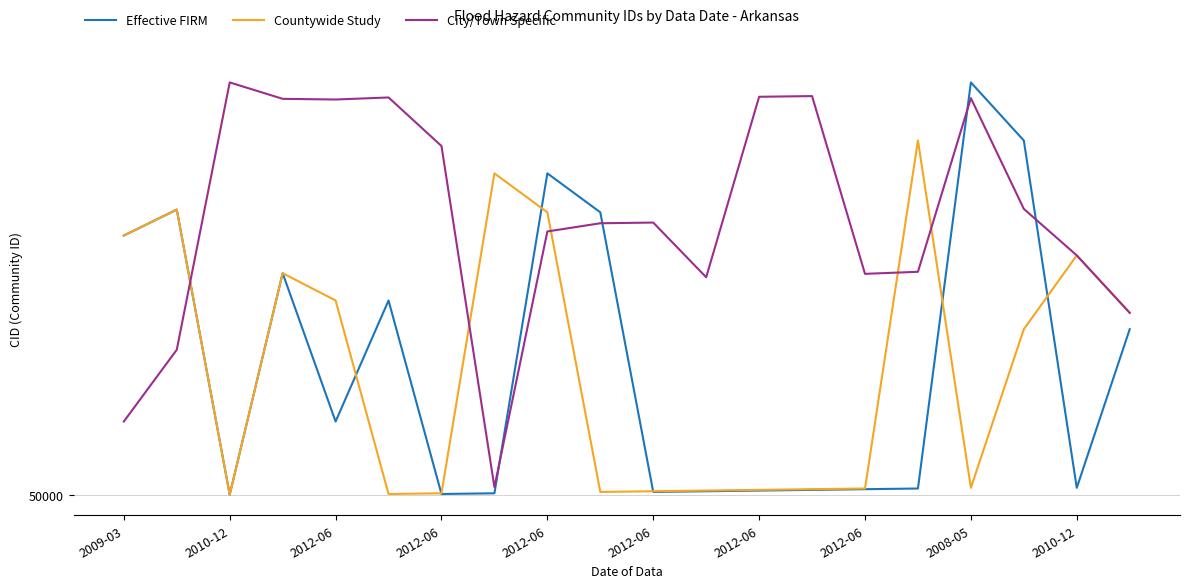

Where is Effective FIRM nearest to the value 50302?

2012-06